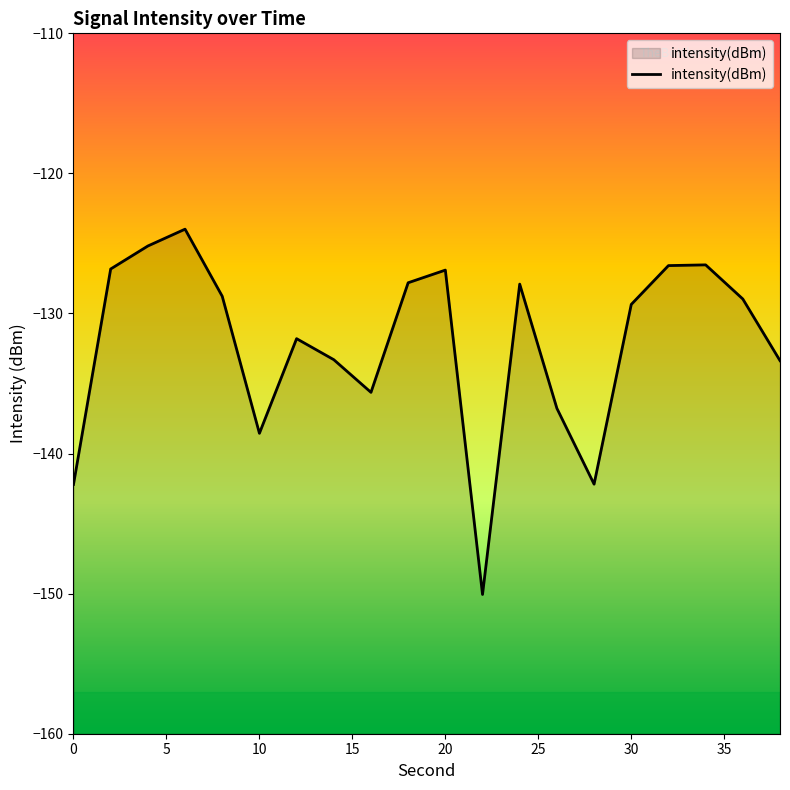

True or false: there are more than 0 points higher than both neighbors.

True